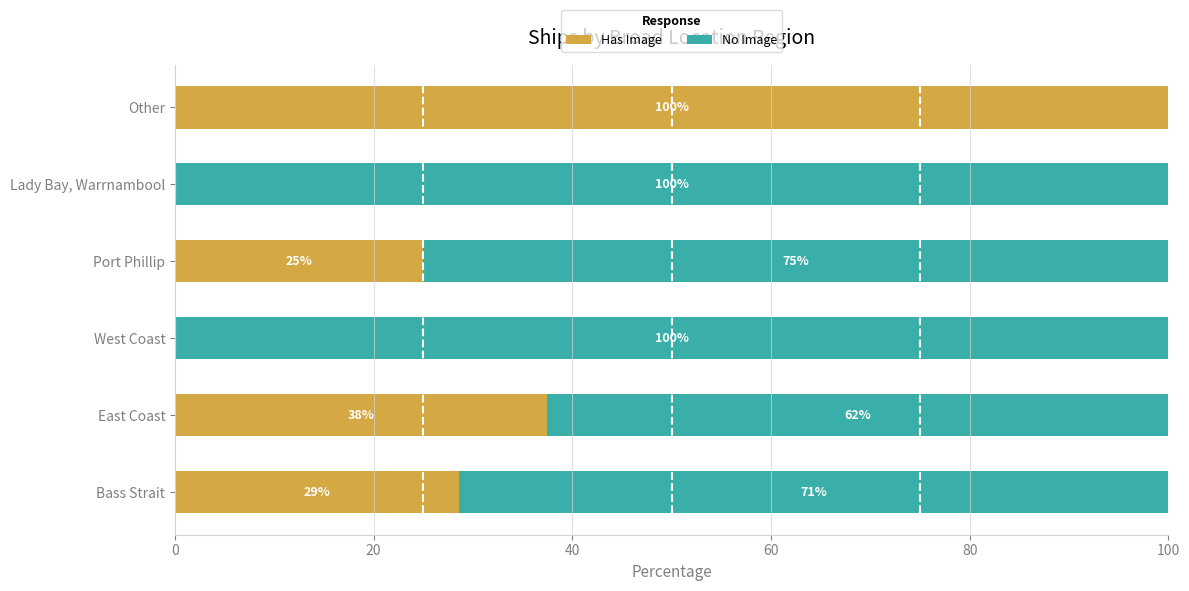

What is the approximate value of Has Image at Port Phillip?

25.0